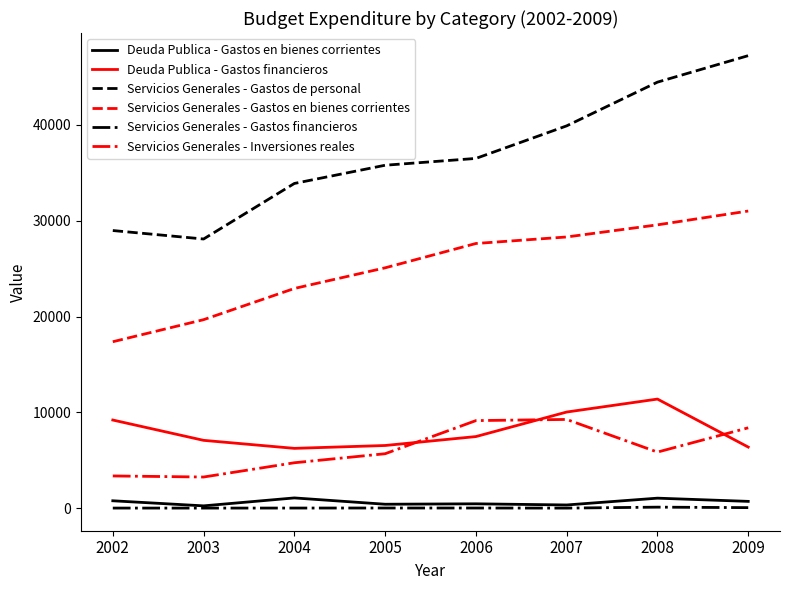

Which series has the largest total across all categories?

Servicios Generales - Gastos de personal